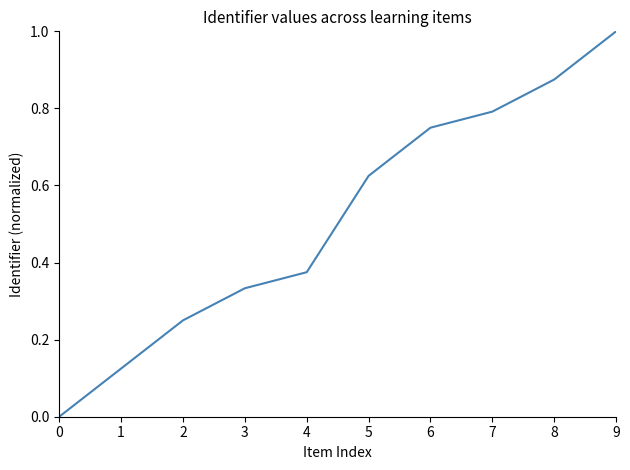

Between 3 and 6, which is larger?

6